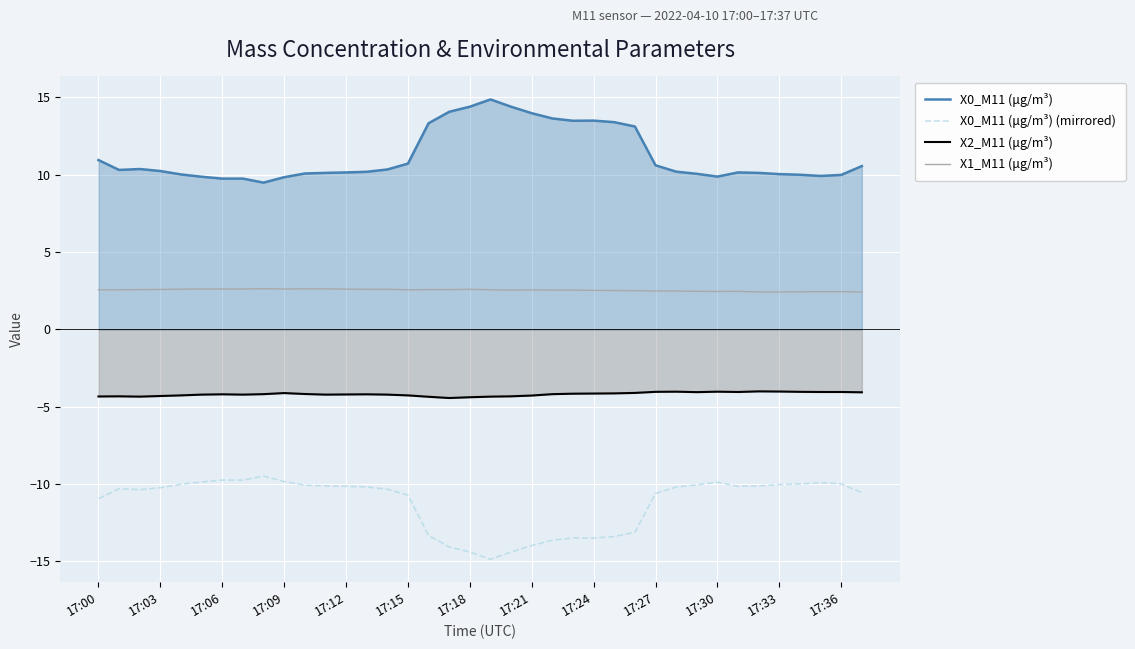

What is the label of the 18th point from the left?

17